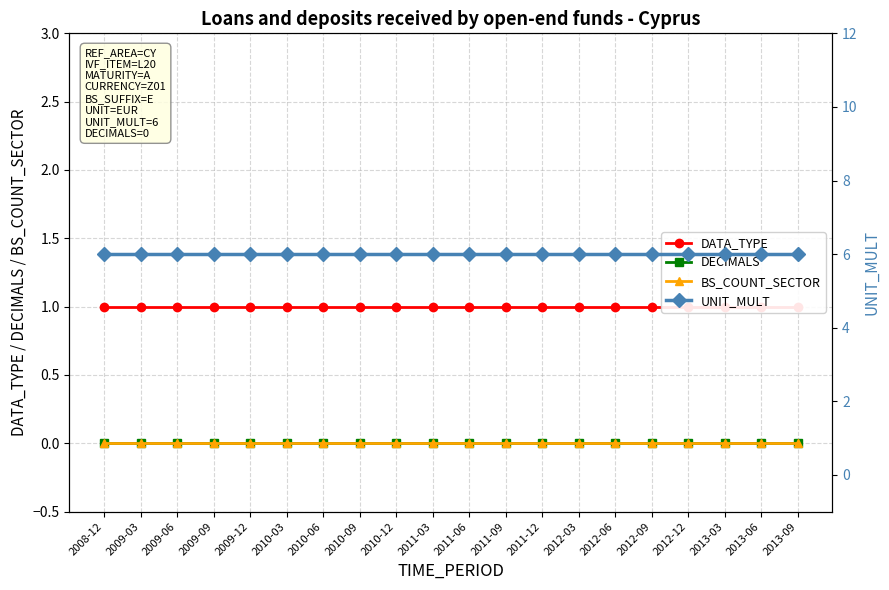

Reading left to right, transcribe all the data shown in this chart.

DATA_TYPE: 2008-12=1	2009-03=1	2009-06=1	2009-09=1	2009-12=1	2010-03=1	2010-06=1	2010-09=1	2010-12=1	2011-03=1	2011-06=1	2011-09=1	2011-12=1	2012-03=1	2012-06=1	2012-09=1	2012-12=1	2013-03=1	2013-06=1	2013-09=1
DECIMALS: 2008-12=0	2009-03=0	2009-06=0	2009-09=0	2009-12=0	2010-03=0	2010-06=0	2010-09=0	2010-12=0	2011-03=0	2011-06=0	2011-09=0	2011-12=0	2012-03=0	2012-06=0	2012-09=0	2012-12=0	2013-03=0	2013-06=0	2013-09=0
BS_COUNT_SECTOR: 2008-12=0	2009-03=0	2009-06=0	2009-09=0	2009-12=0	2010-03=0	2010-06=0	2010-09=0	2010-12=0	2011-03=0	2011-06=0	2011-09=0	2011-12=0	2012-03=0	2012-06=0	2012-09=0	2012-12=0	2013-03=0	2013-06=0	2013-09=0
UNIT_MULT: 2008-12=6	2009-03=6	2009-06=6	2009-09=6	2009-12=6	2010-03=6	2010-06=6	2010-09=6	2010-12=6	2011-03=6	2011-06=6	2011-09=6	2011-12=6	2012-03=6	2012-06=6	2012-09=6	2012-12=6	2013-03=6	2013-06=6	2013-09=6